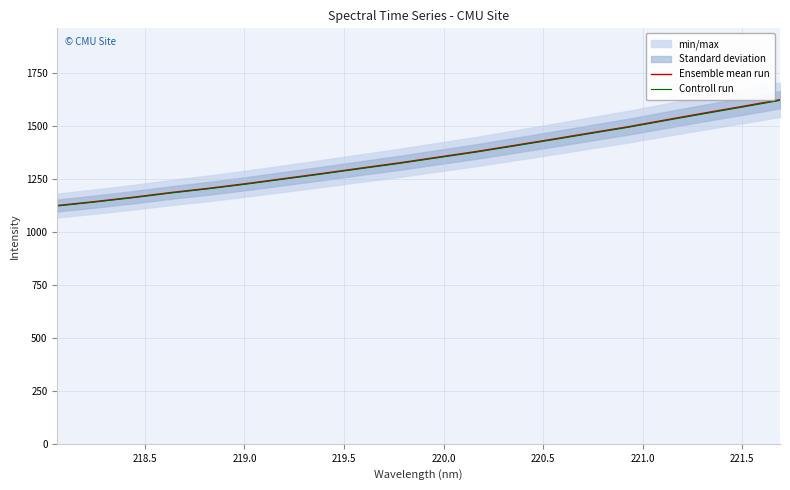

What is the highest value of the Controll run series?

1619.6